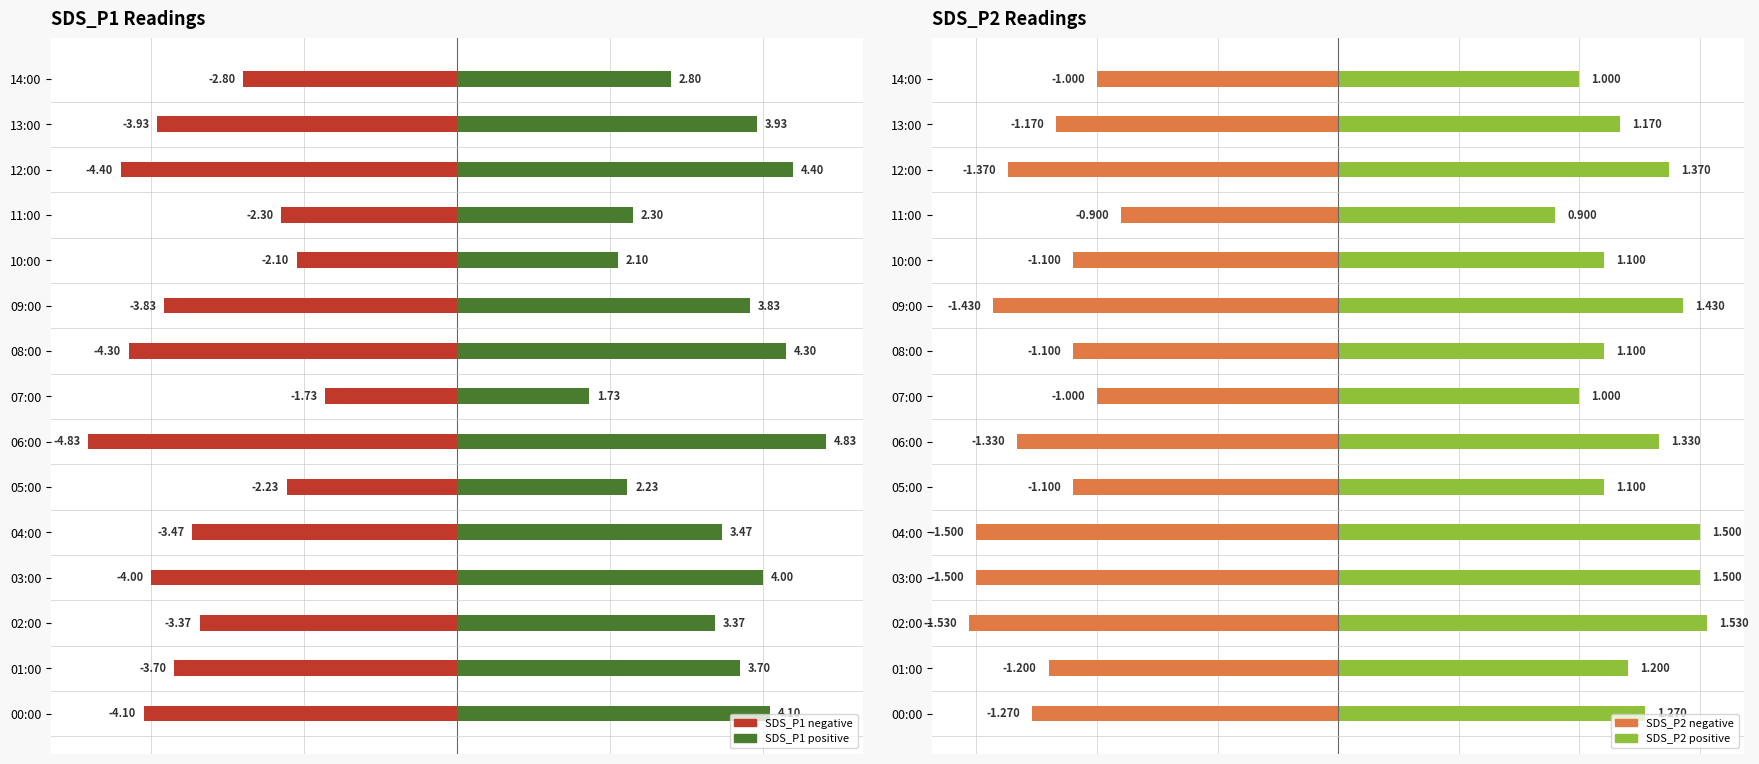

The SDS_P2 positive series shows 1.1 at 10:00. True or false?

True